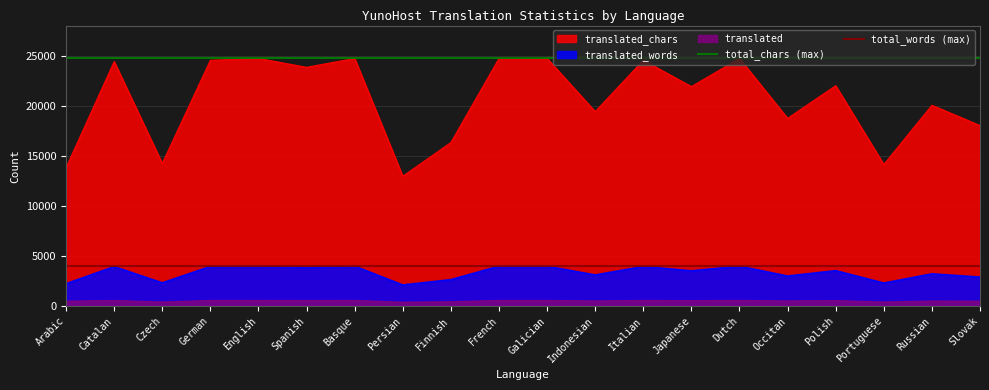

Does the chart have visible grid lines?

Yes